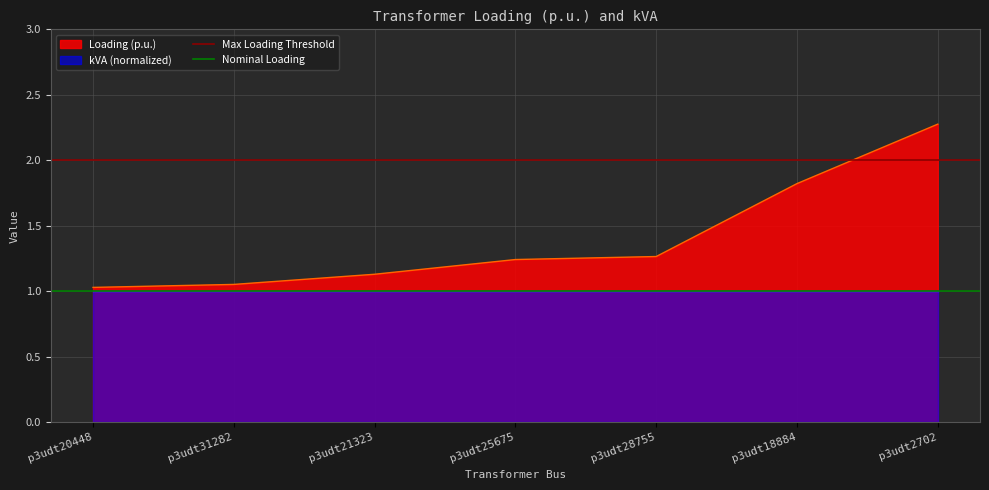

What is the minimum value for Loading (p.u.)?

1.0